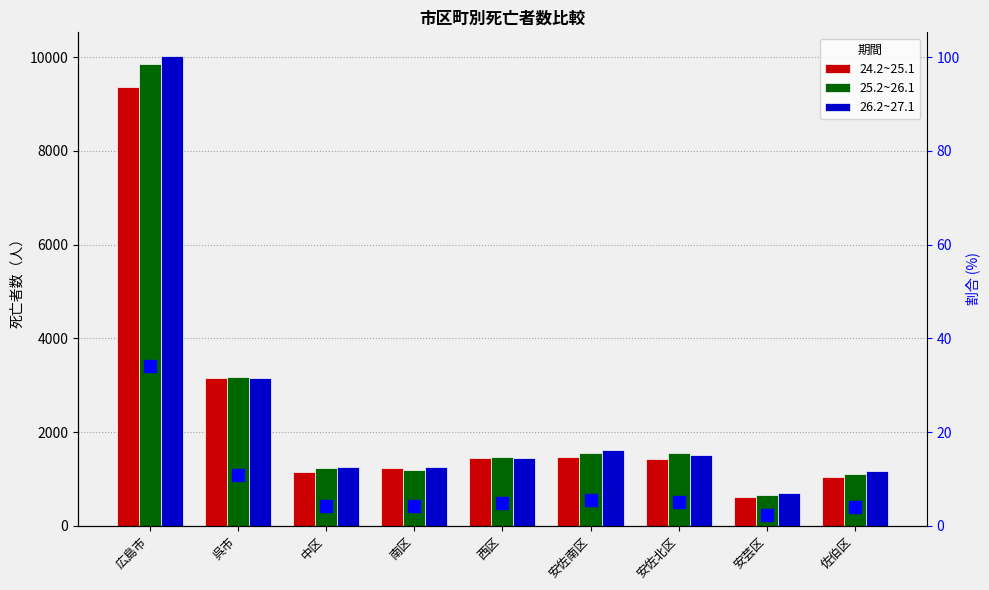

Where is 25.2~26.1 nearest to the value 5252?

呉市